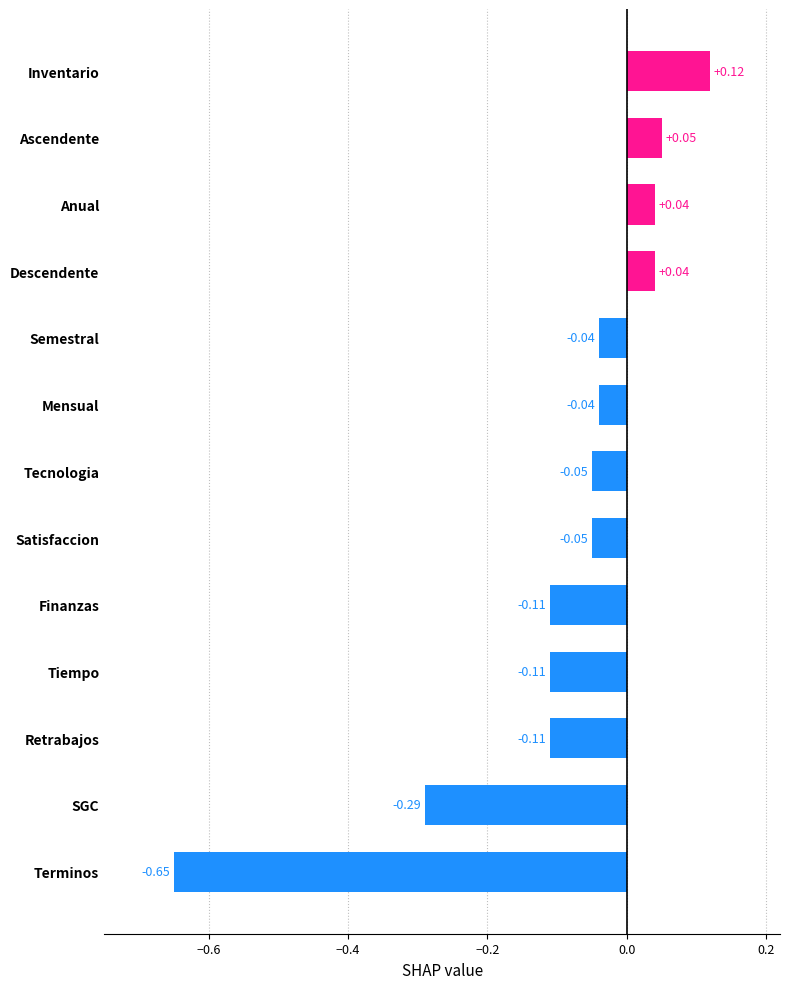

Which label corresponds to the largest value in the chart?

Inventario